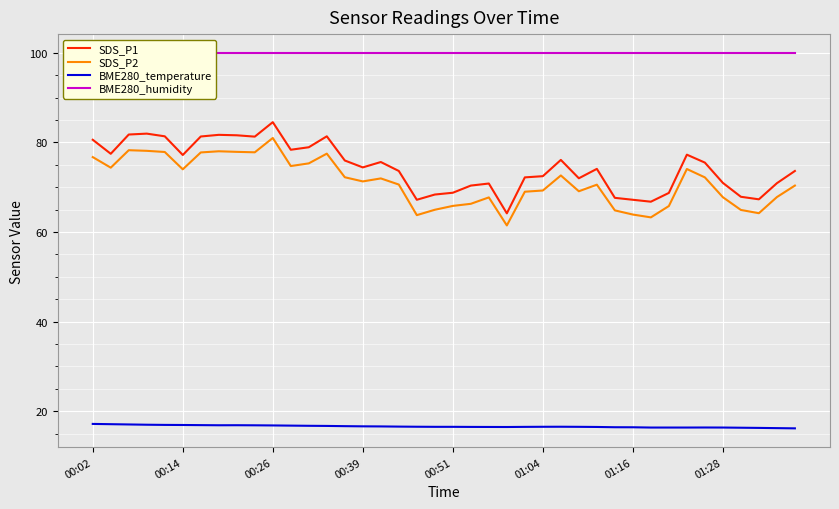

True or false: SDS_P1 and BME280_temperature cross at least once.

False